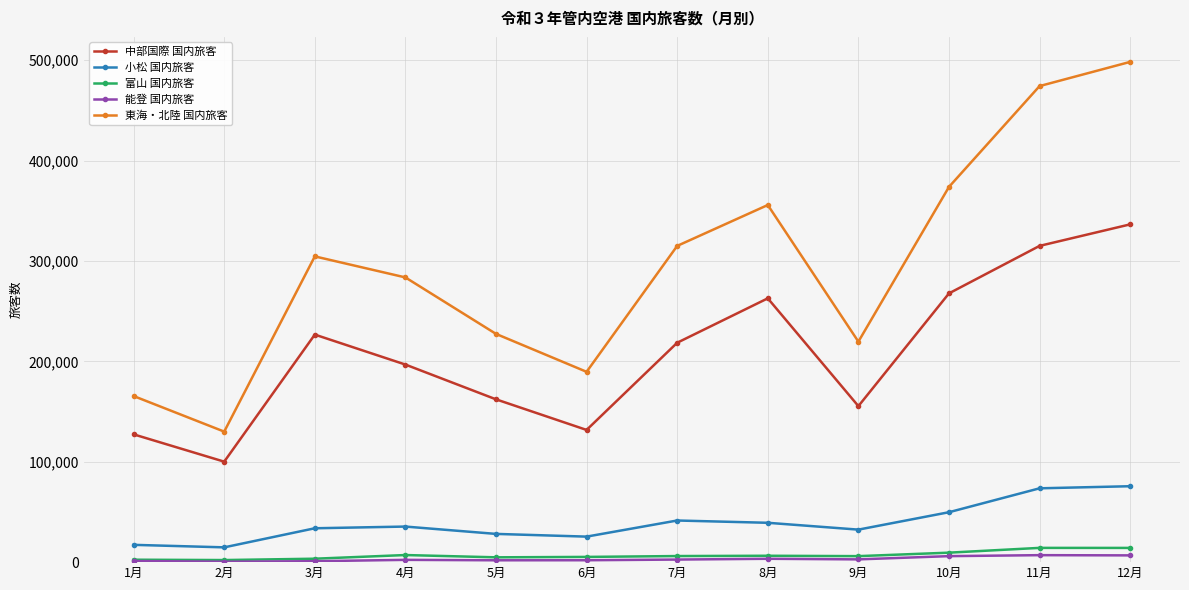

What is the greatest value displayed?

498286